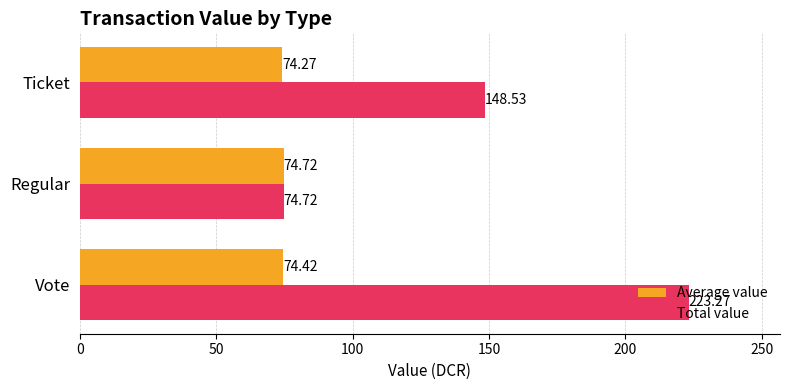

List the labels in order of Total value value, smallest first.

Regular, Ticket, Vote